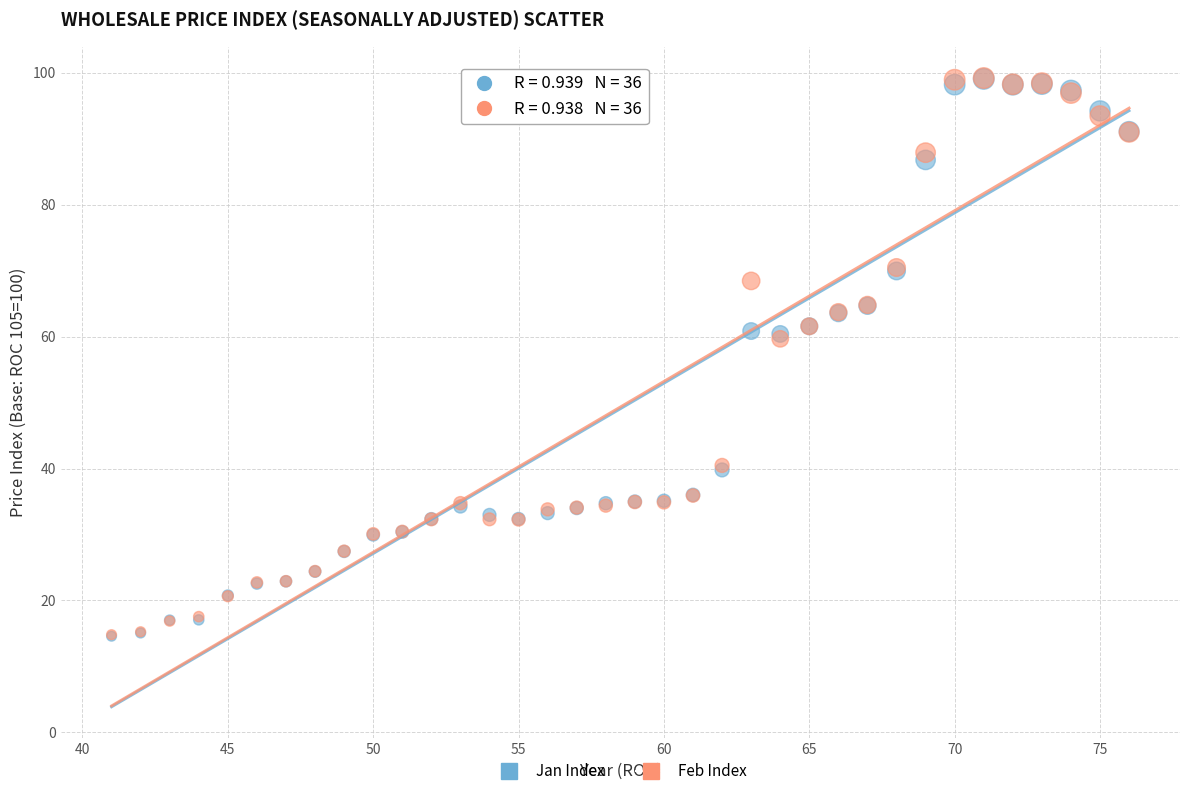

What are all the series names shown in the legend?

Jan Index, Feb Index